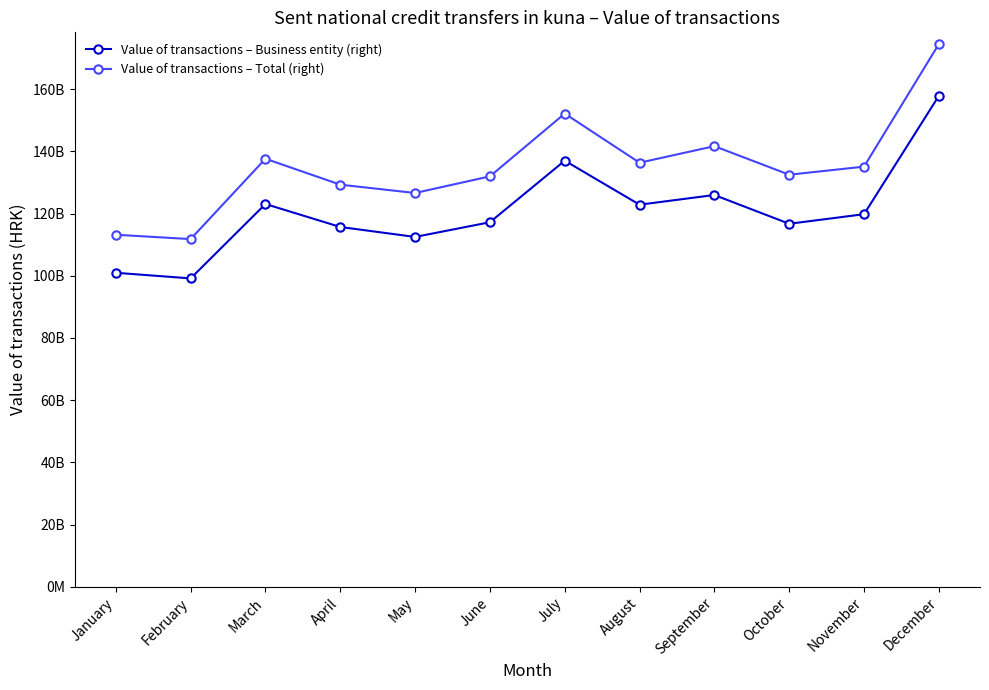

Which series changed the most between May and December?

Value of transactions – Total (right)